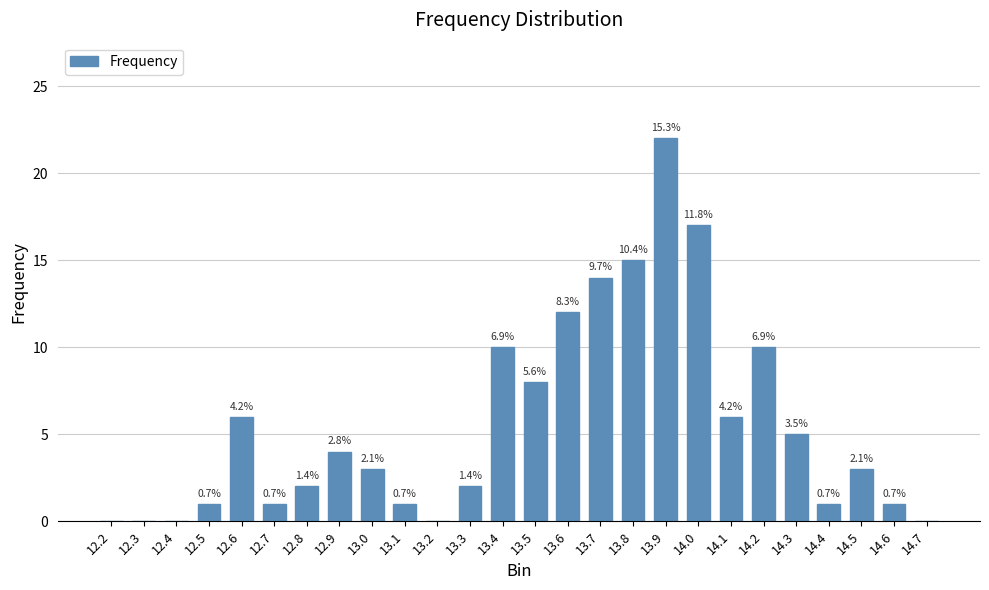

Is it true that the value at 14.2 is 10?

True